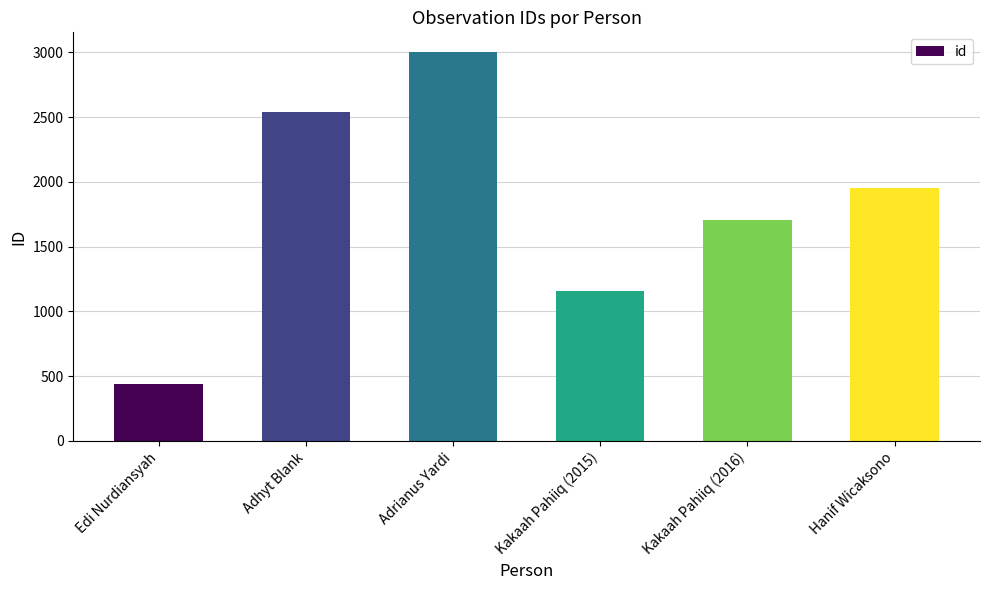

What is the maximum value shown in the chart?

3005